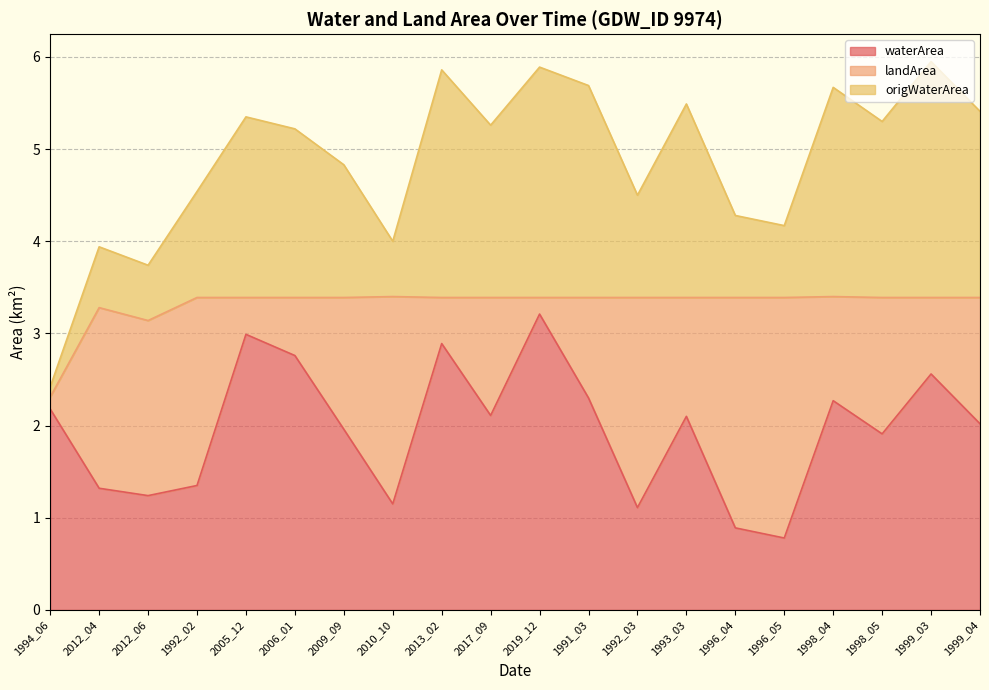

What is the difference between the second highest and second lowest values in the origWaterArea series?

1.9